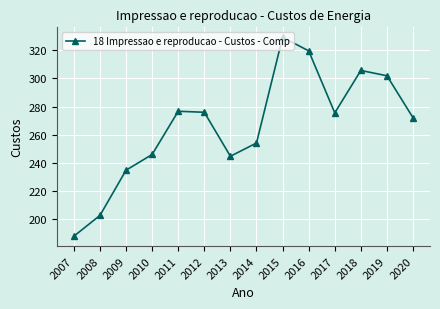

True or false: the data has more than 1 interior local peaks.

True